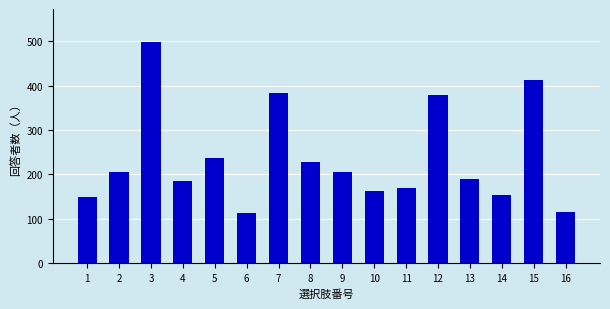

What is the sum of the values at 9 and 1?

354